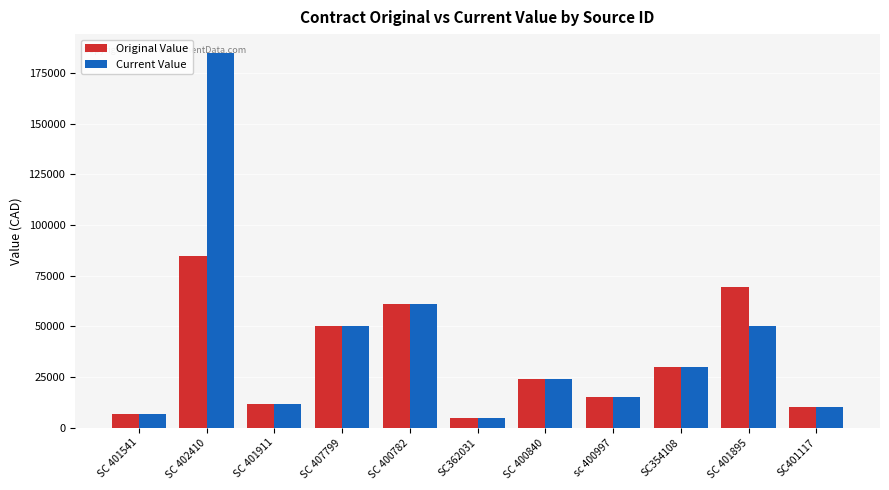

Which category has the highest value across all series?

SC 402410